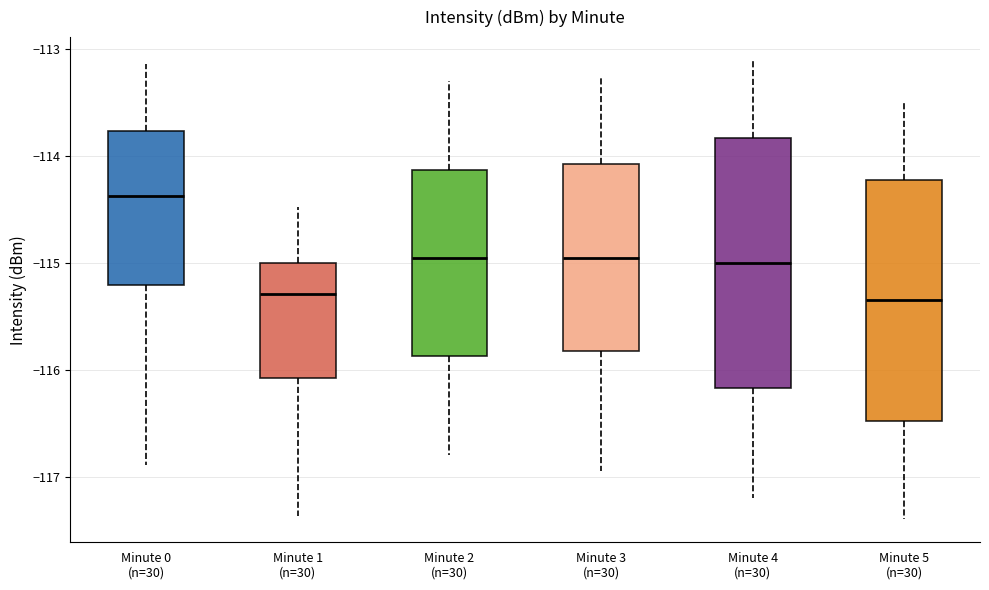

Reading left to right, read every box against the y-axis: the position of its median line, the range the box covers, and the ends of its whiskers. The values are not printed on the chart, so give them approximately, as read against the axis.

Minute 0 (n=30): median -114.4, box -115.2 to -113.8, whiskers -116.9 to -113.1
Minute 1 (n=30): median -115.3, box -116.1 to -115.0, whiskers -117.4 to -114.5
Minute 2 (n=30): median -114.9, box -115.9 to -114.1, whiskers -116.8 to -113.3
Minute 3 (n=30): median -114.9, box -115.8 to -114.1, whiskers -116.9 to -113.2
Minute 4 (n=30): median -115.0, box -116.2 to -113.8, whiskers -117.2 to -113.1
Minute 5 (n=30): median -115.3, box -116.5 to -114.2, whiskers -117.4 to -113.5